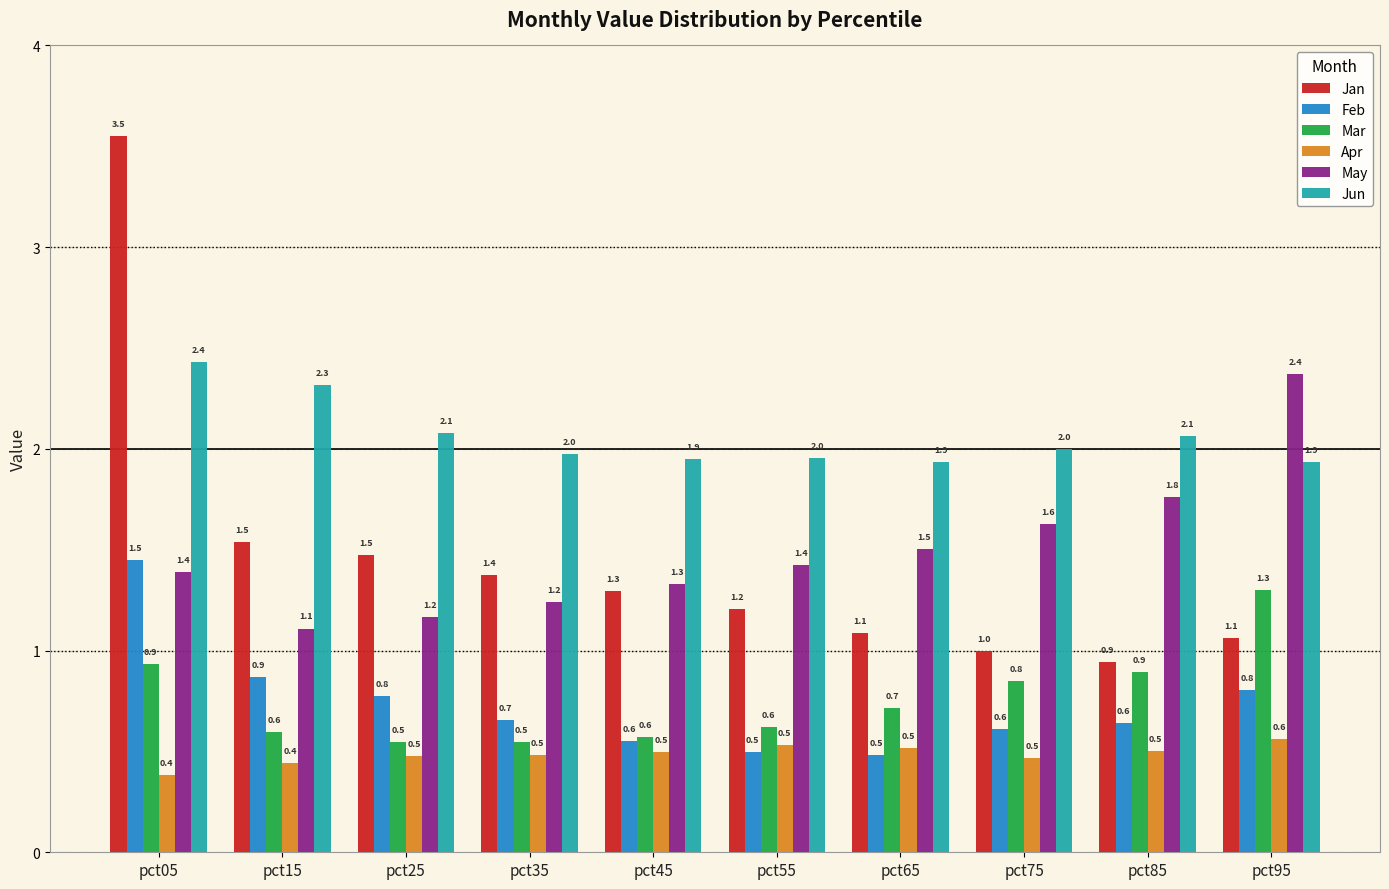

What is the average value of the Jan series?

1.5